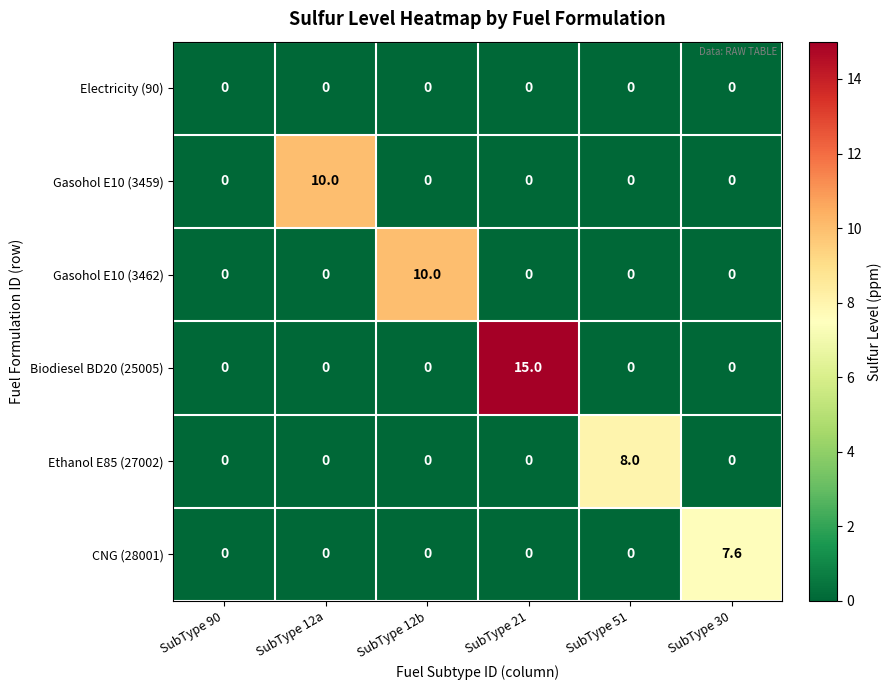

What is the maximum value shown in the chart?

15.0